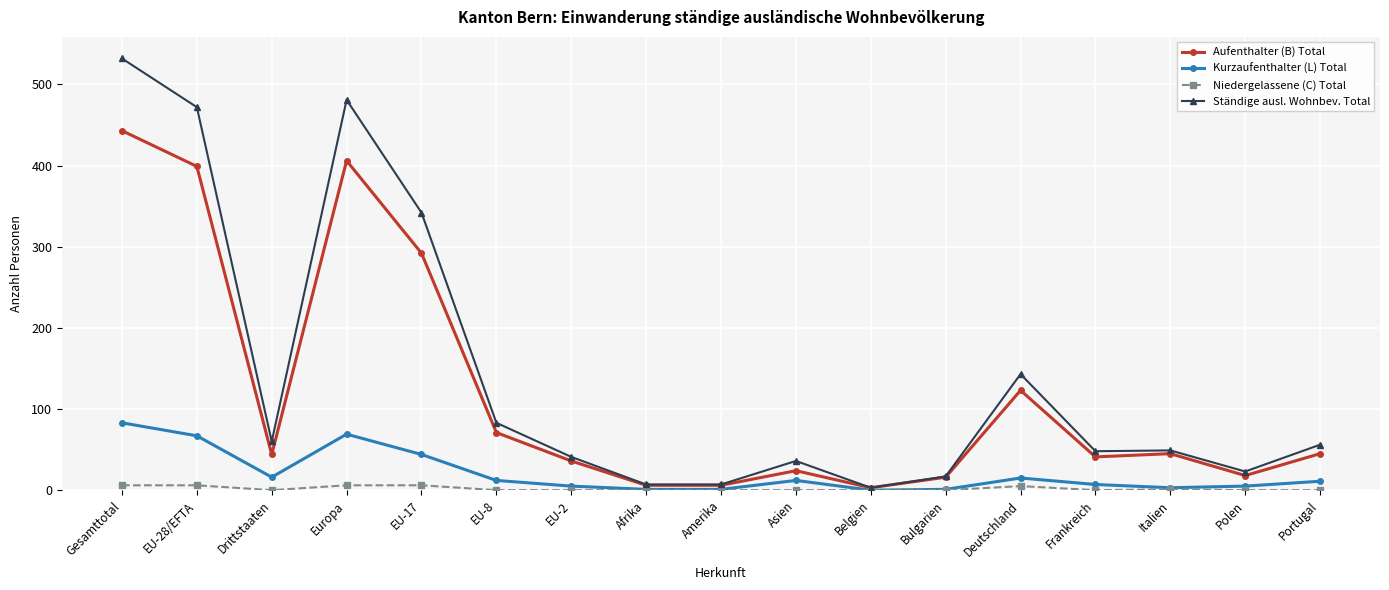

What is the approximate value of Kurzaufenthalter (L) Total at Drittstaaten, to the nearest 10?

20